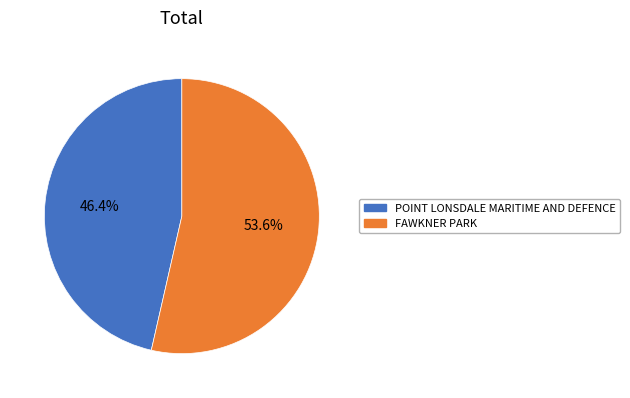

Is it true that POINT LONSDALE MARITIME AND DEFENCE is 60% of the pie?

False